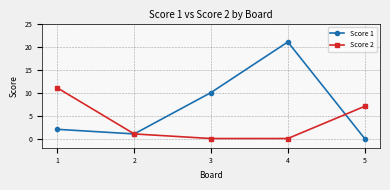

List the series in order of their peak value, lowest first.

Score 2, Score 1